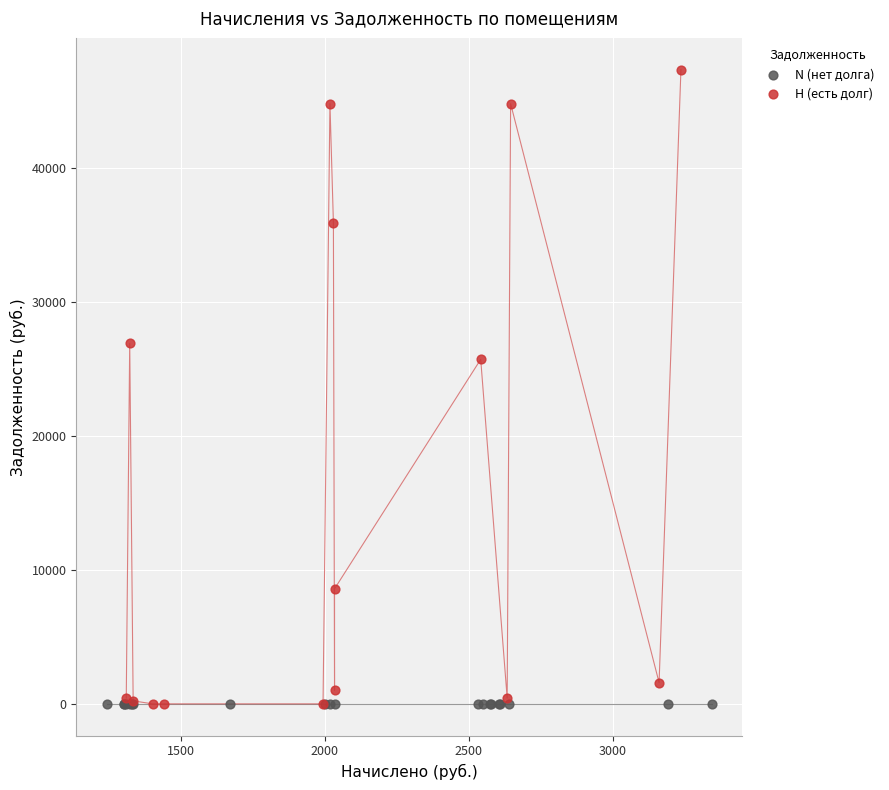

Which series contains the highest Y value?

H (есть долг)